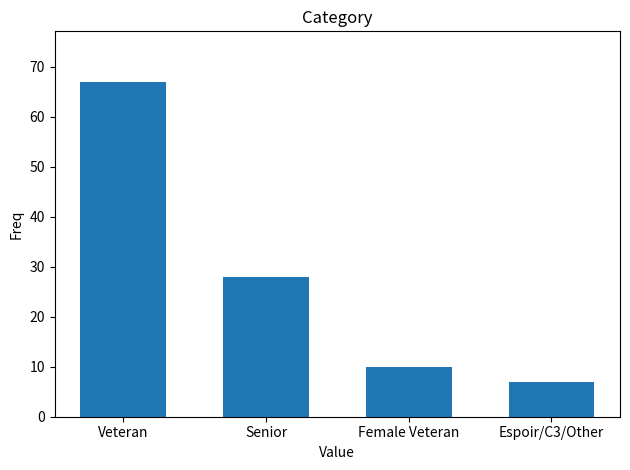

What is the sum of all values?

112